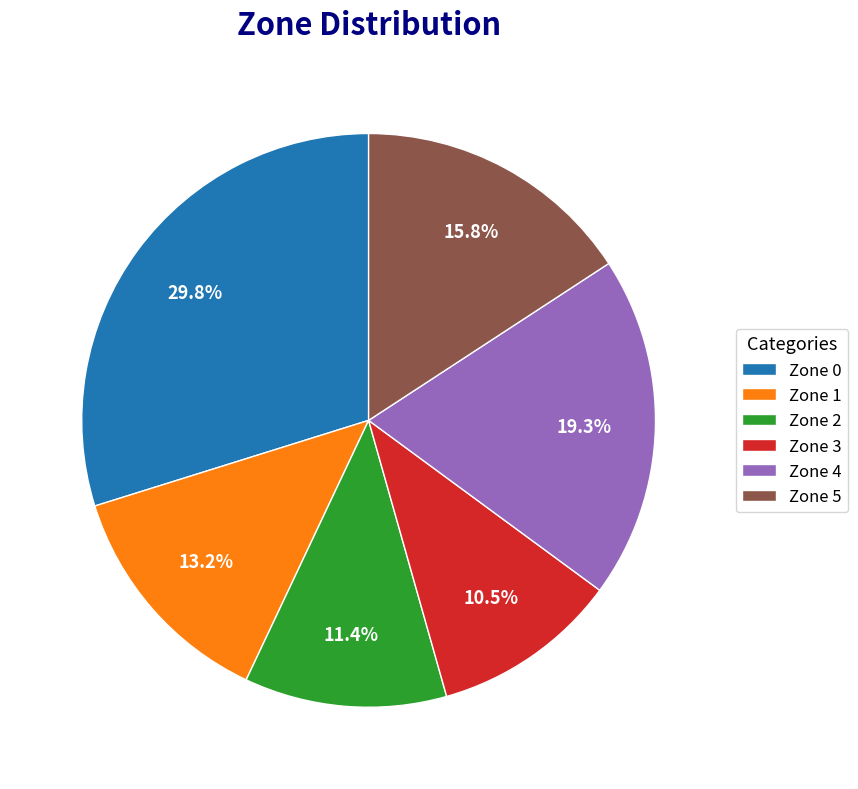

Which slice is the largest?

Zone 0